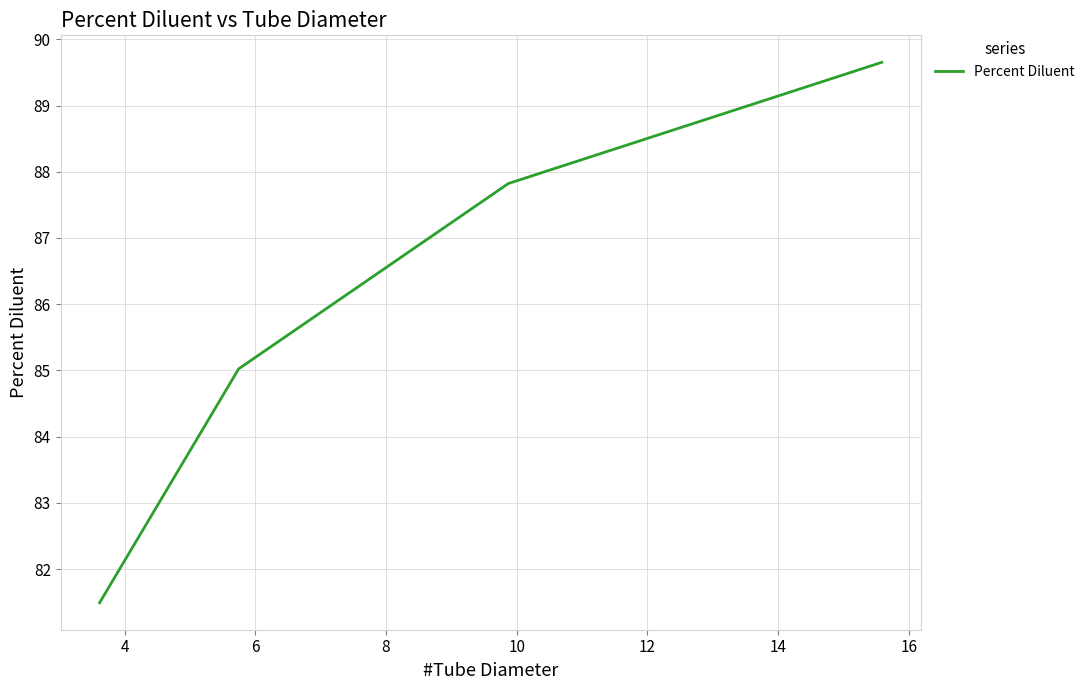

What is the minimum value shown in the chart?

81.5